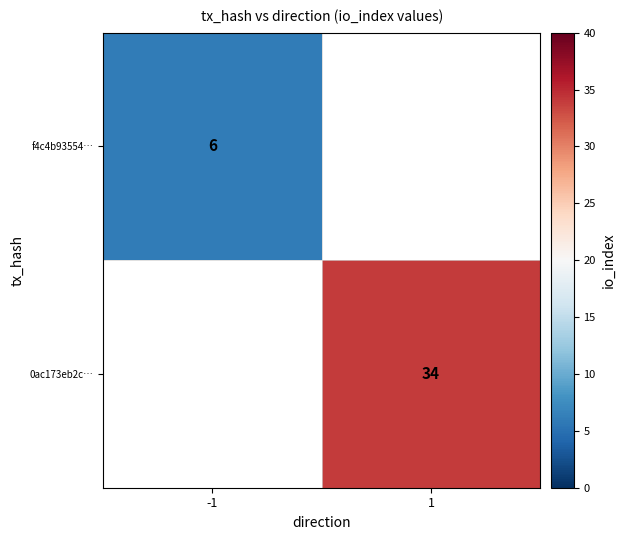

Is it true that 0ac173eb2c… equals 48 at 1?

False